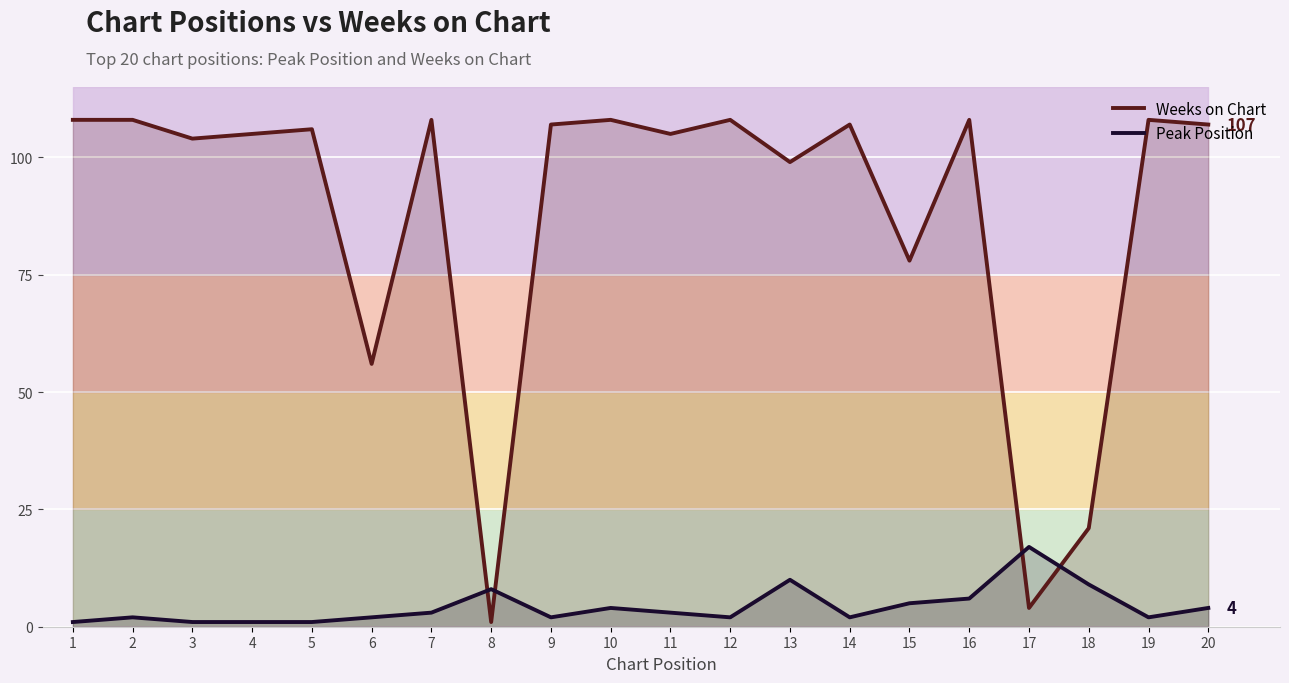

True or false: Peak Position and Weeks on Chart intersect in this chart.

True